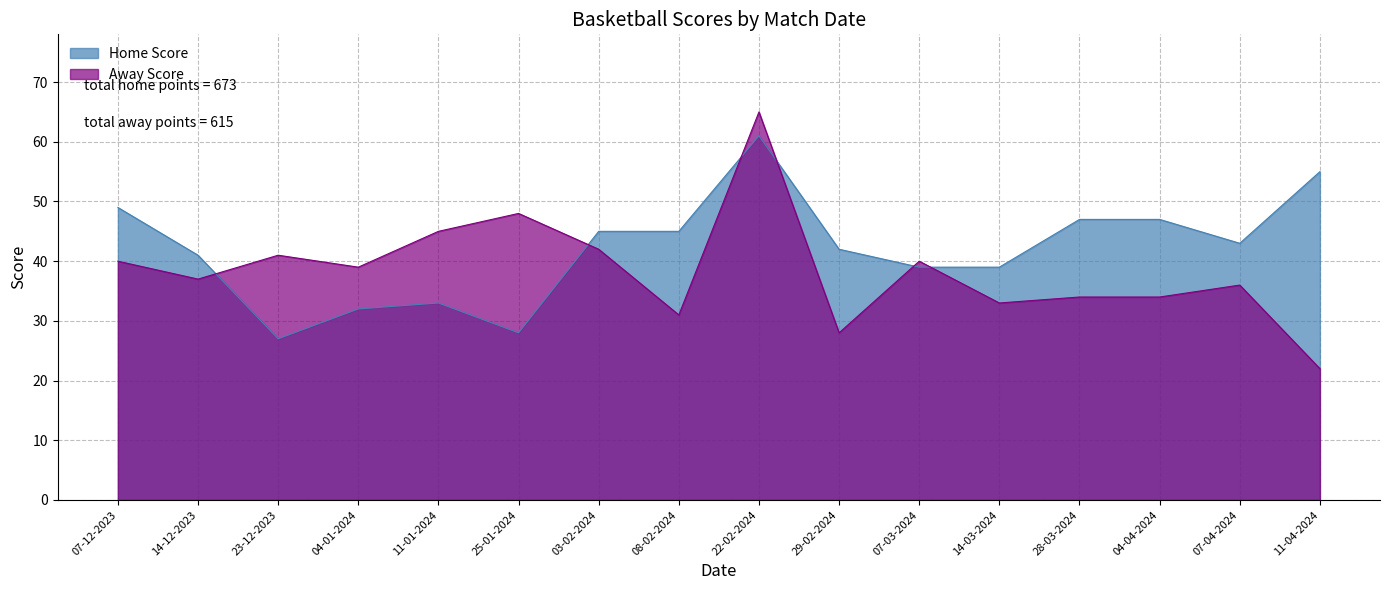

How many data points in Away Score are less than 39?

8